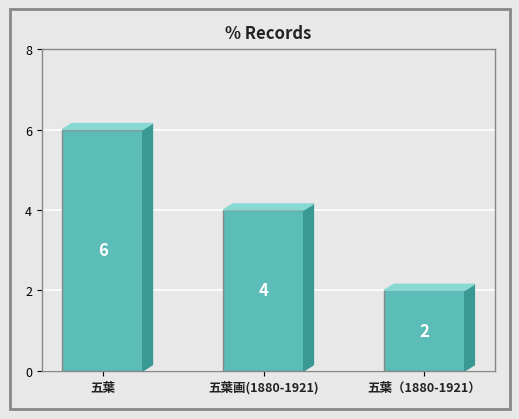

Reading right to left, transcribe all the data shown in this chart.

2	4	6